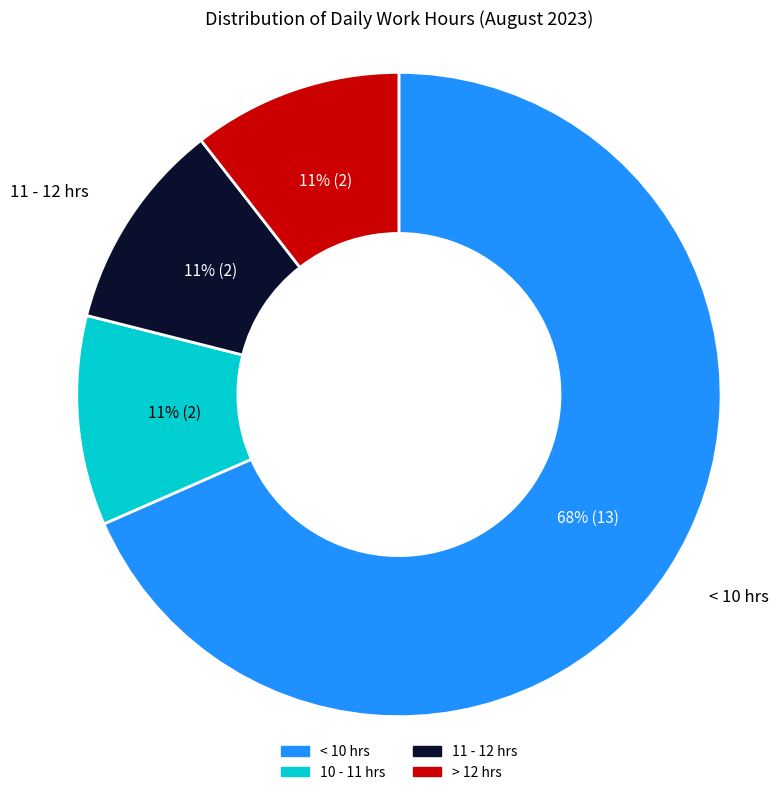

Does any single category account for the majority?

Yes